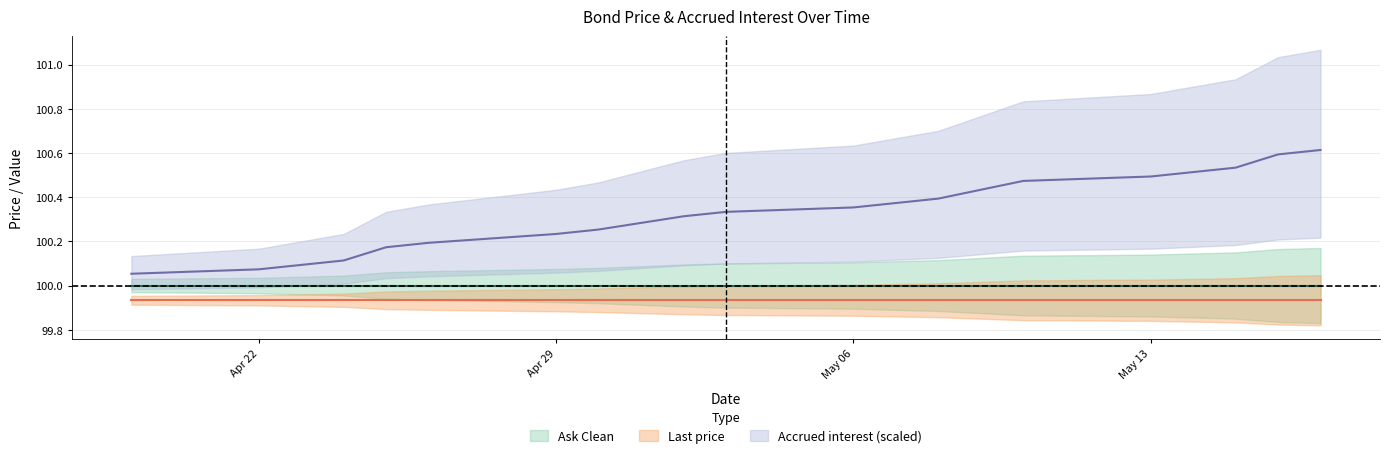

What are all the series names shown in the legend?

Ask Clean, Last price, Accrued interest